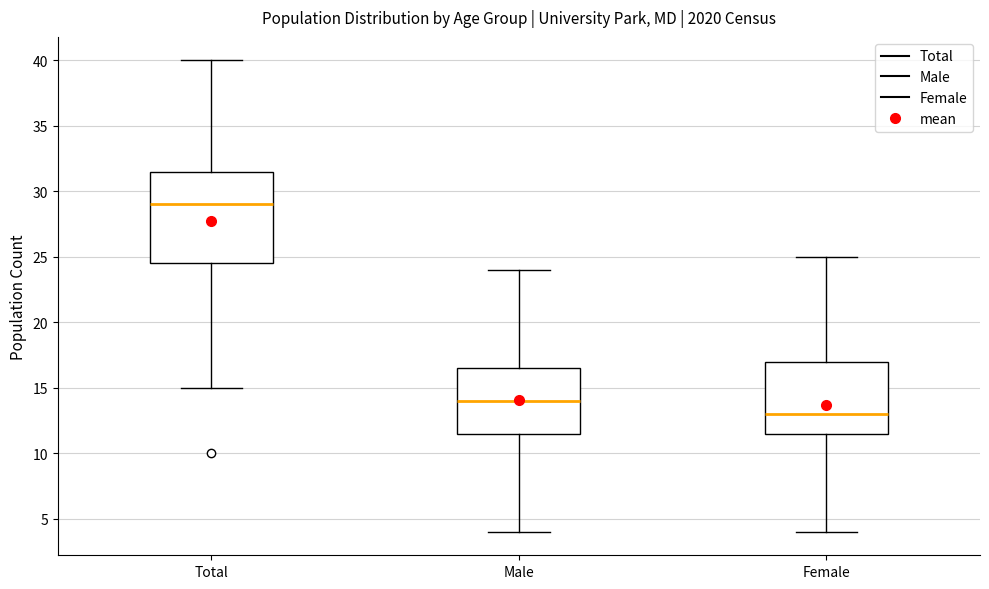

Reading left to right, transcribe this box plot: for each box, give where its median line is, the range the box spans, and where its two whiskers end, as read against the y-axis. The values are not printed on the chart, so give them approximately, as read against the axis.

Total: median 29.0, box 24.5 to 31.5, whiskers 15.0 to 40.0
Male: median 14.0, box 11.5 to 16.5, whiskers 4.0 to 24.0
Female: median 13.0, box 11.5 to 17.0, whiskers 4.0 to 25.0